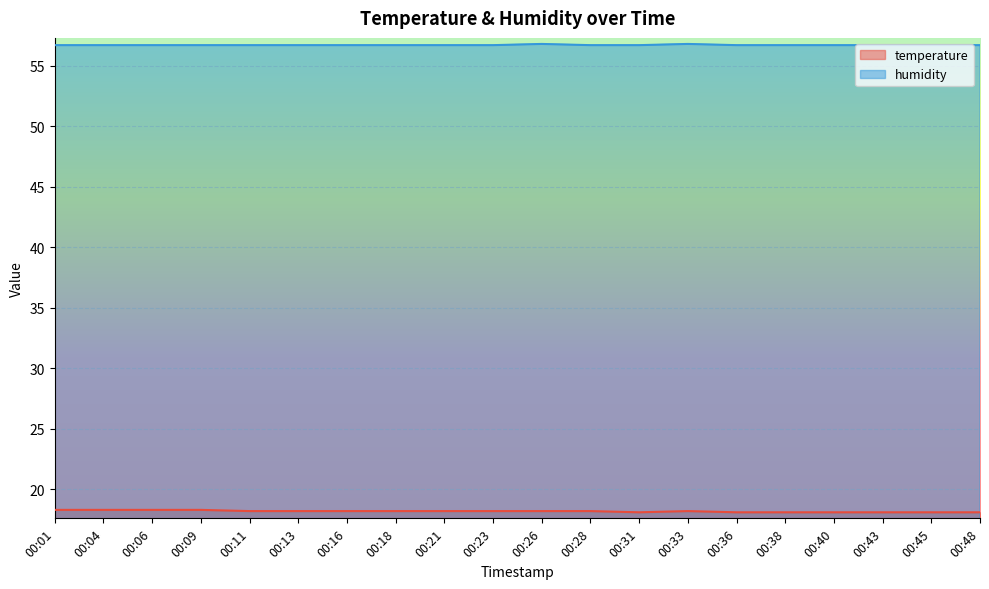

What is the sum of all humidity values?

1134.2